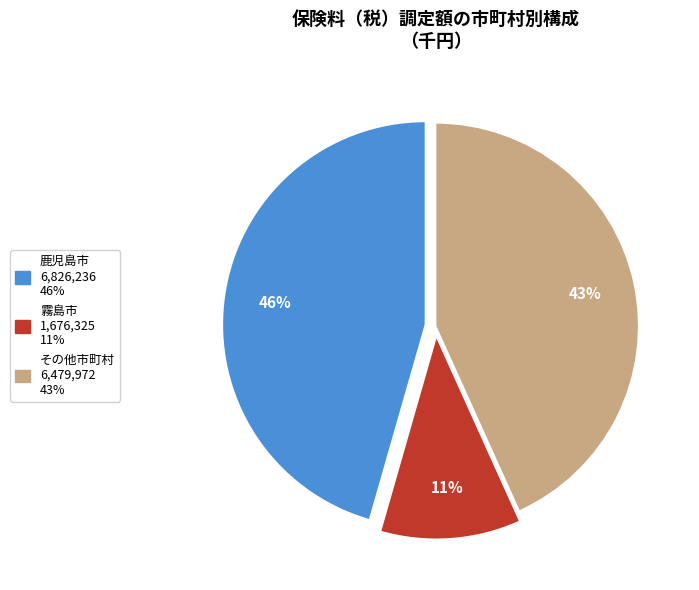

Count the number of slices in the pie.

3